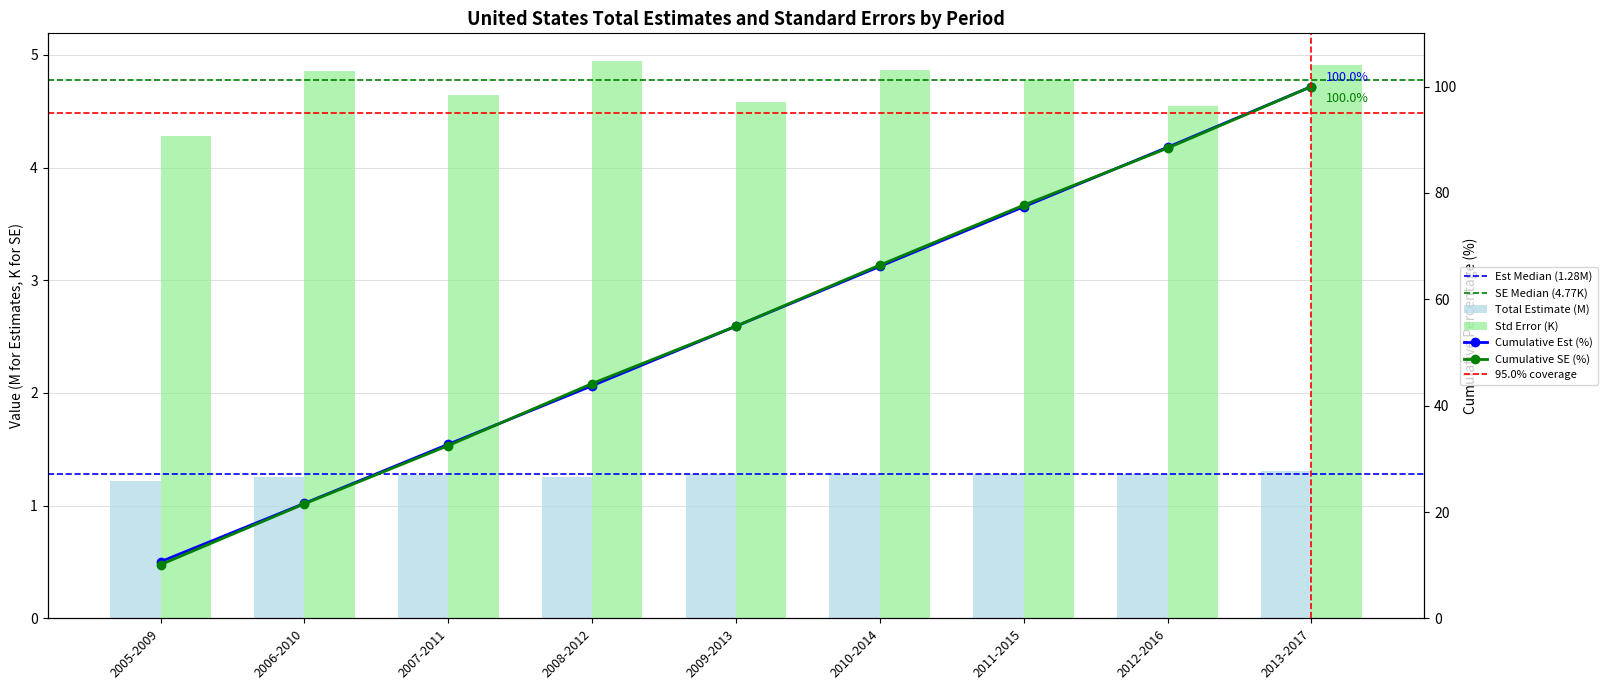

Is the value of total_est at 2012-2016 greater than the value of total_se at 2009-2013?

No